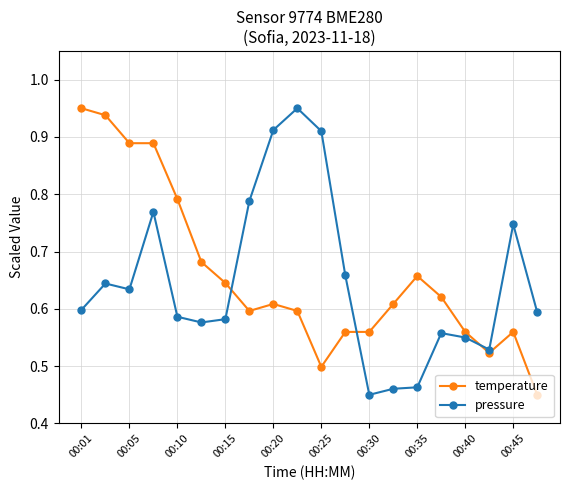

True or false: pressure has more than 0 interior local peaks.

True